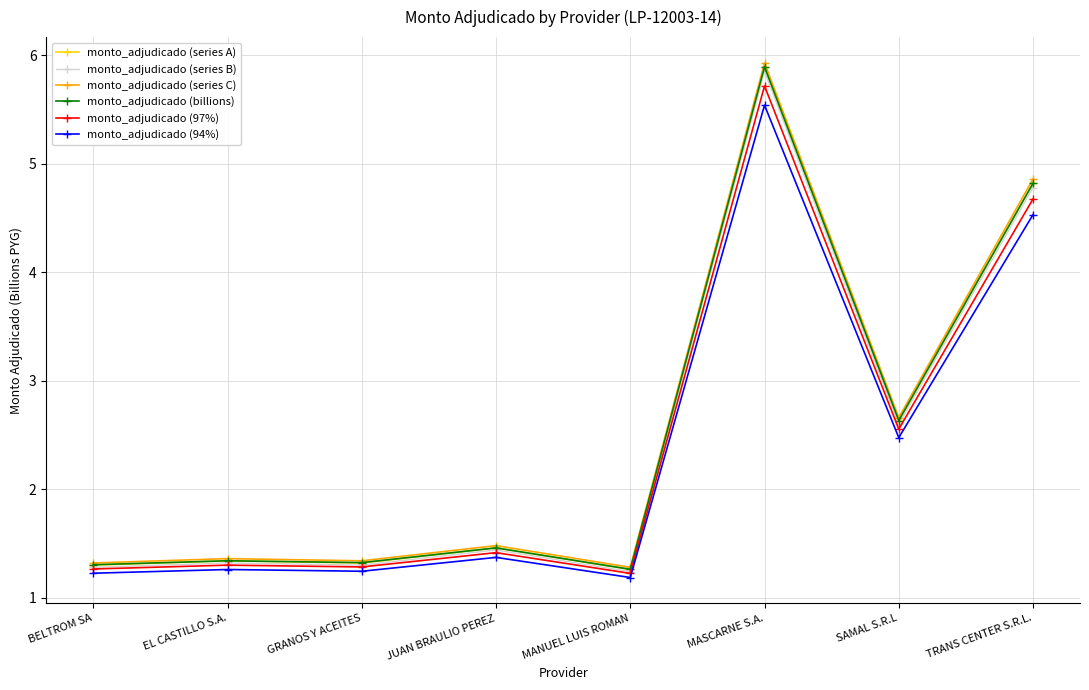

Which label corresponds to the largest value in the chart?

MASCARNE S.A.